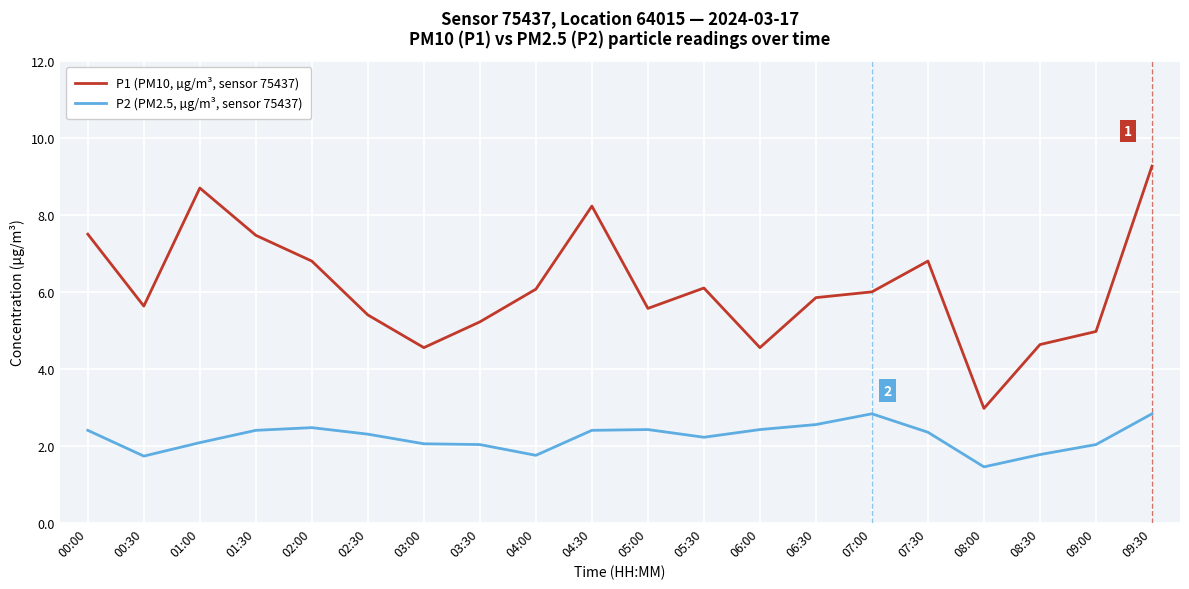

What is the total value across all series at 09:00?

7.0